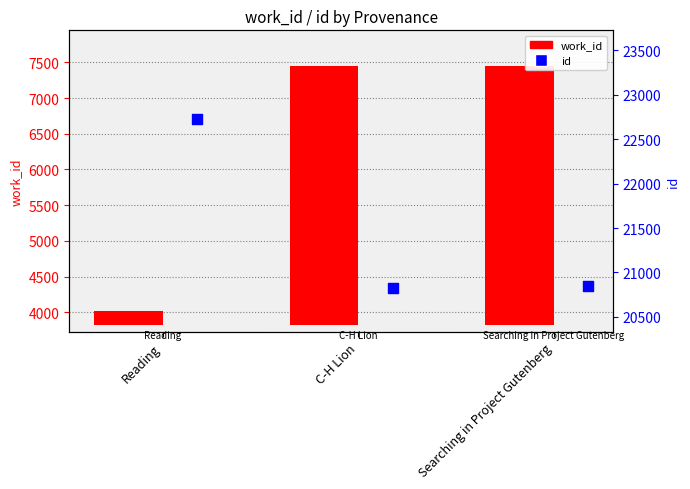

Which series has the largest Y range (max minus min)?

work_id